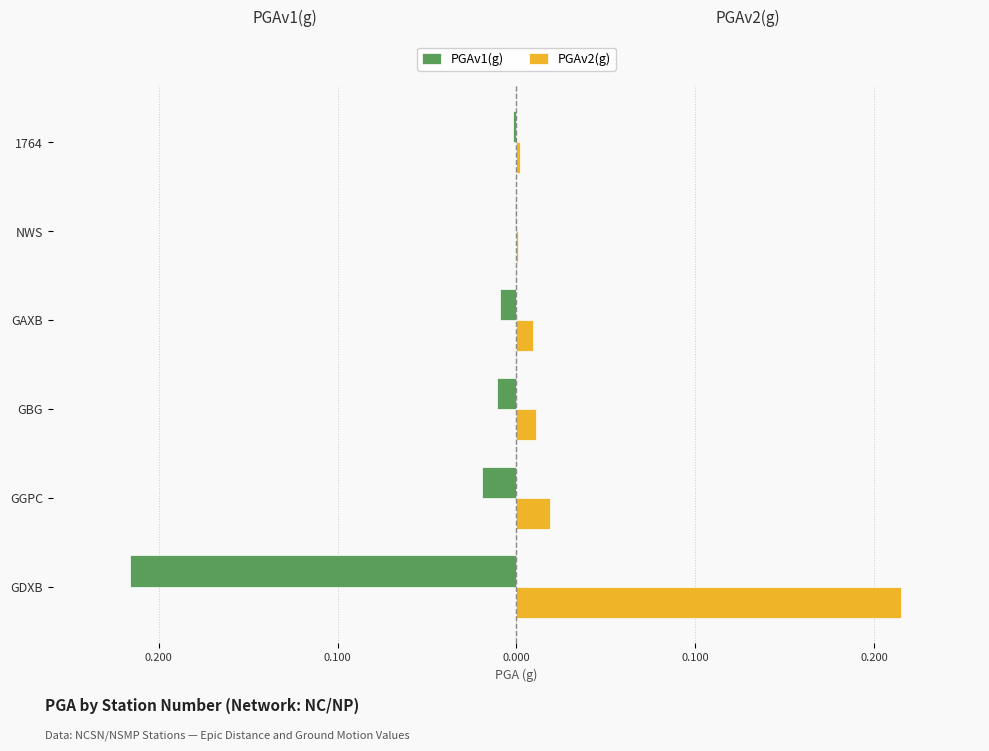

What are all the series names shown in the legend?

PGAv1(g), PGAv2(g)